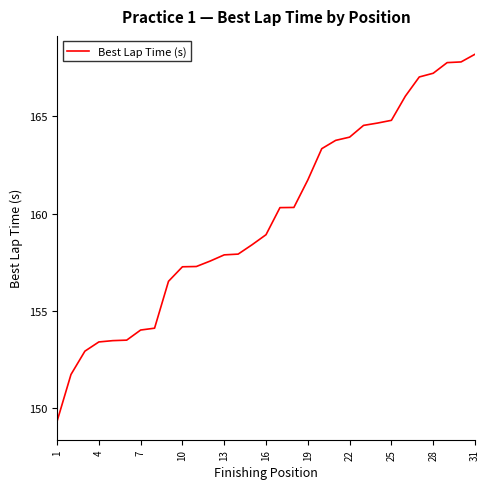

What is the difference between the maximum and minimum values?

18.8